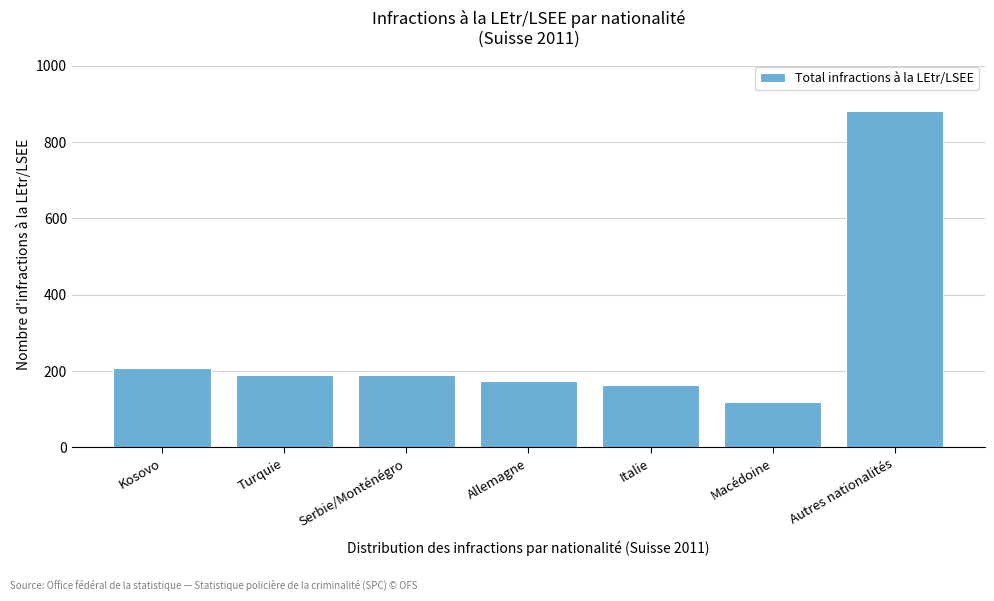

Reading left to right, what are all the values shown in this chart?

209	191	191	174	164	118	882